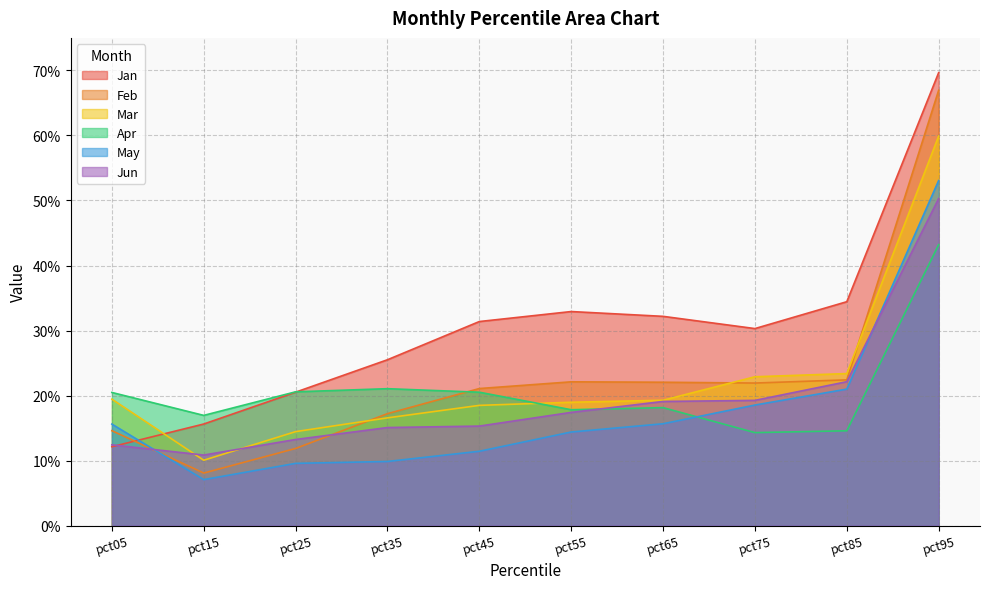

At pct45, list the series in order from largest to smallest.

Jan, Feb, Apr, Mar, Jun, May